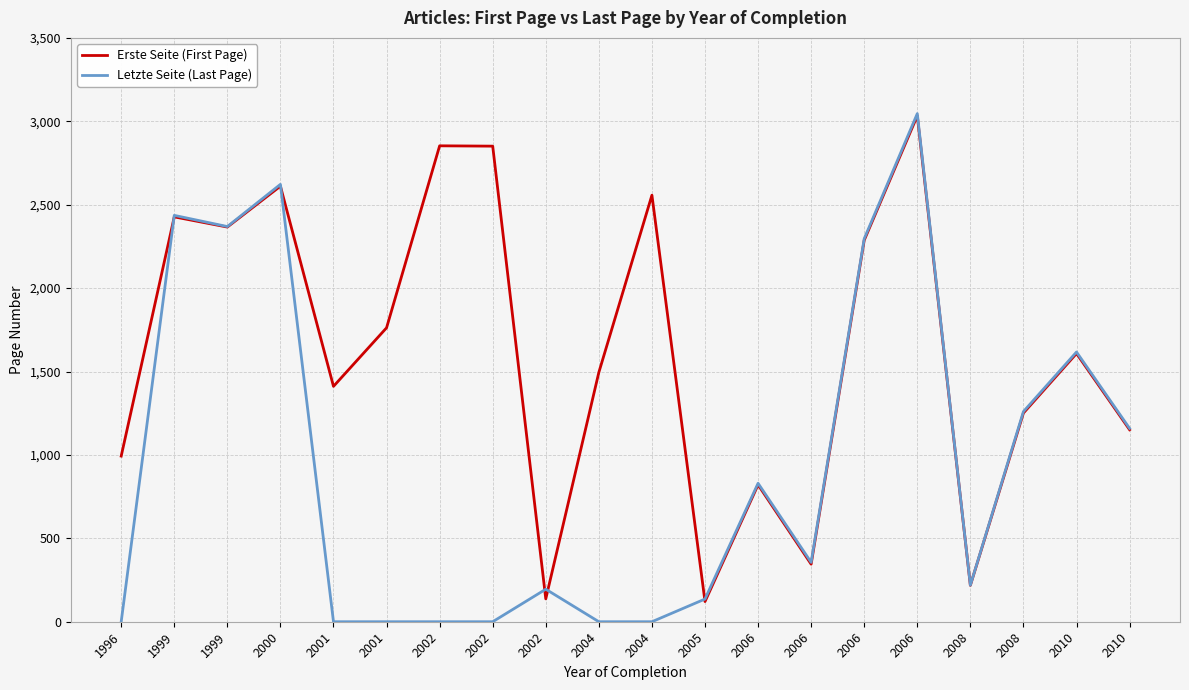

The value of Letzte Seite (Last Page) at 2008 is 128. True or false?

False